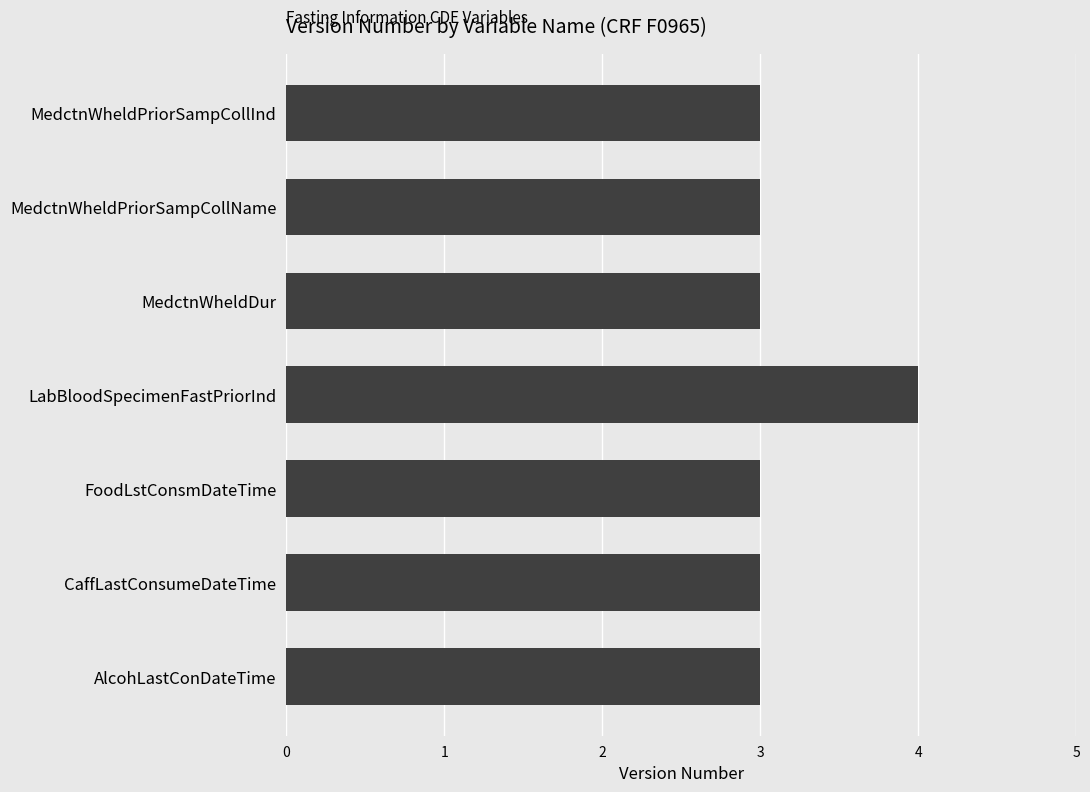

Approximately how many times larger is the value at CaffLastConsumeDateTime compared to AlcohLastConDateTime?

1.0